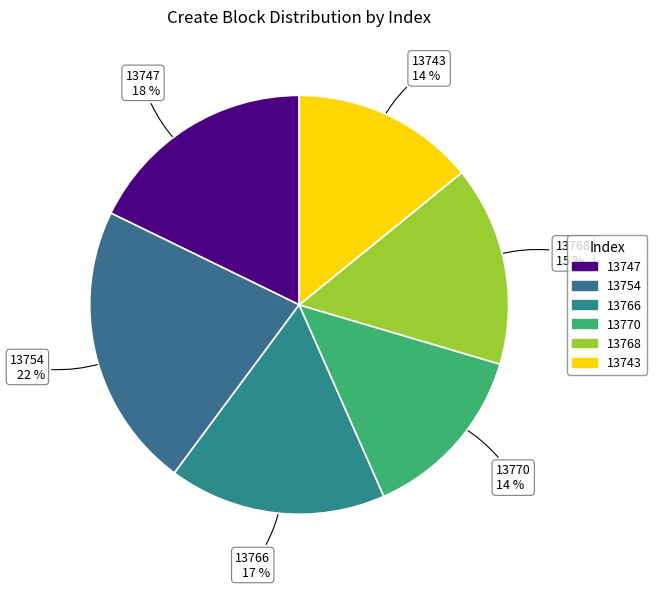

True or false: 13770 accounts for 8% of the total.

False